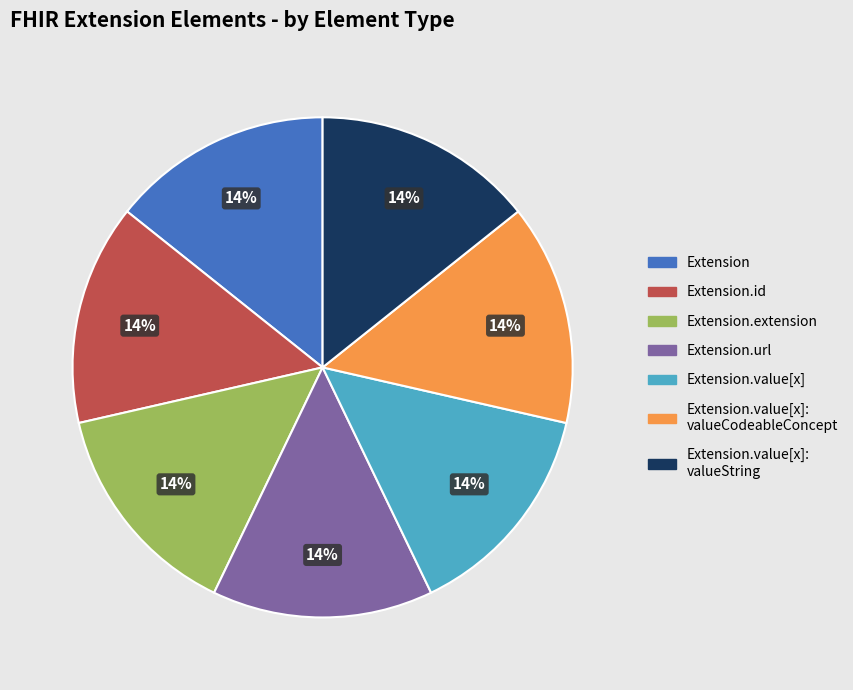

How many slices are in this pie chart?

7